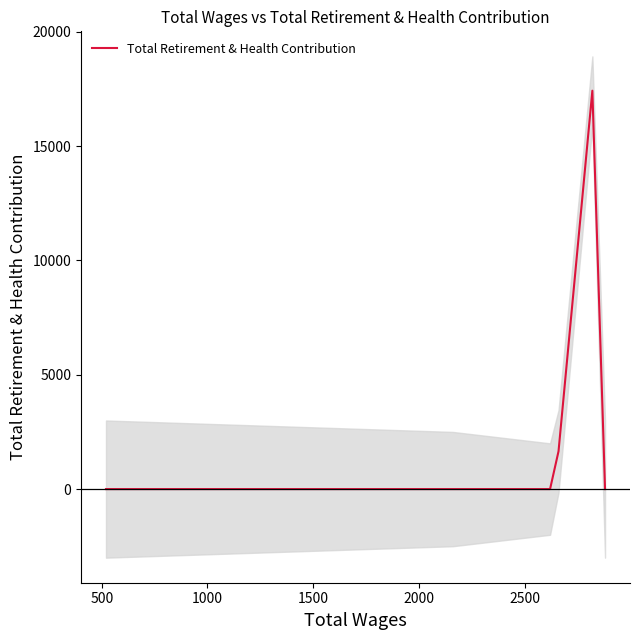

True or false: the data shows -5623 at 1000.

False